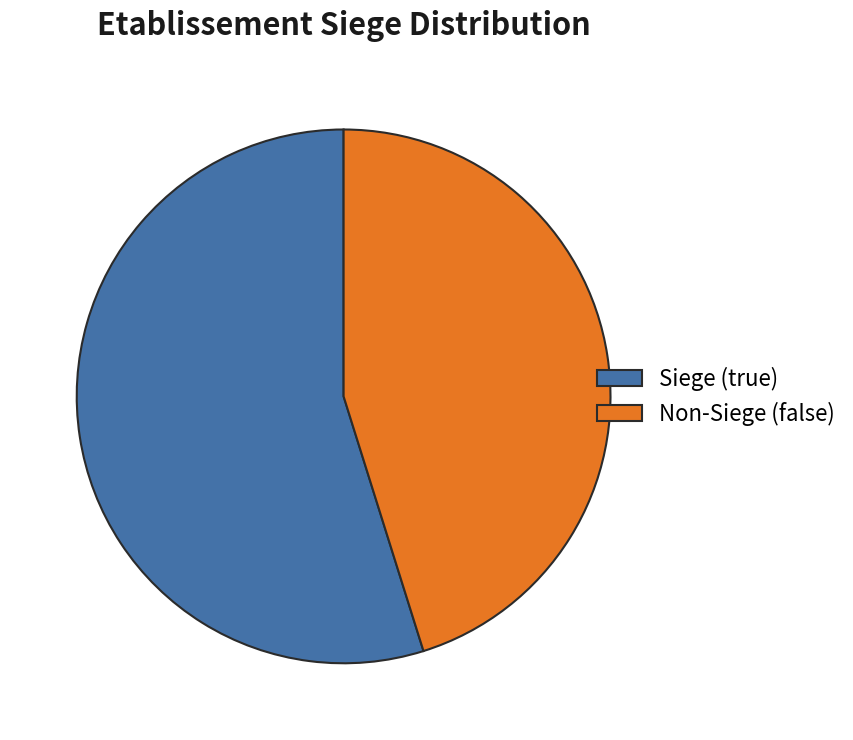

What is the largest slice in the pie chart?

Siege (true)